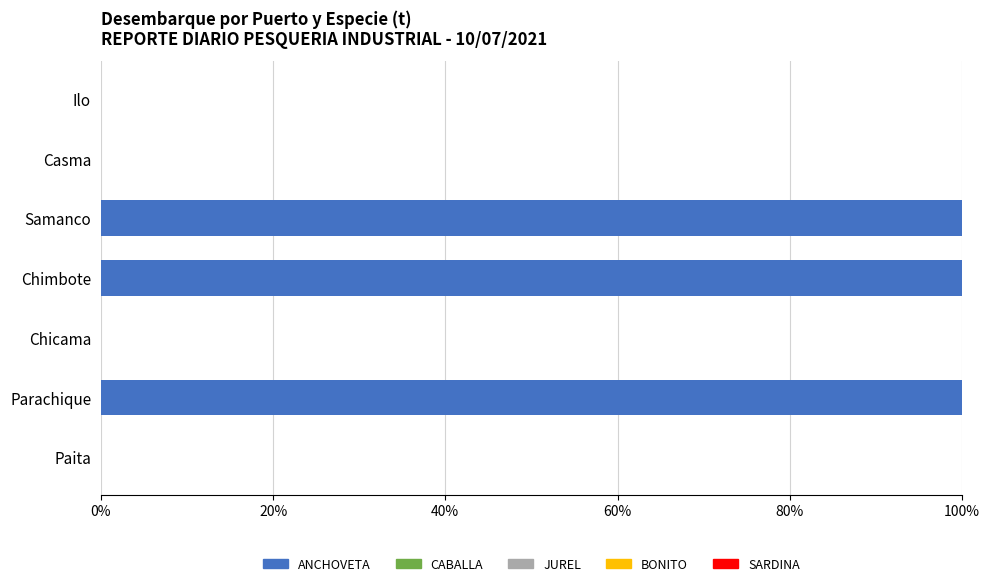

True or false: ANCHOVETA has a value of 0.0 at Chicama.

True